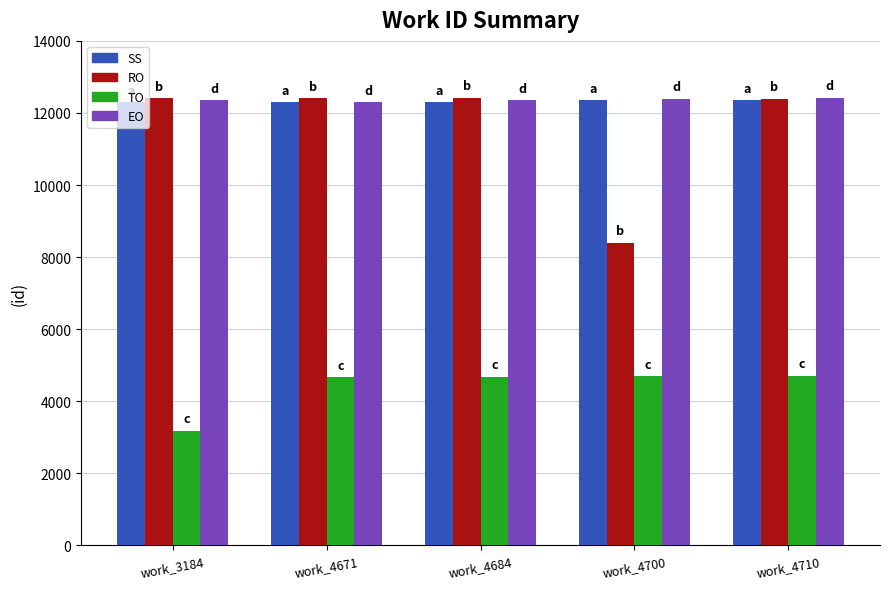

How many data points does each series have?

5